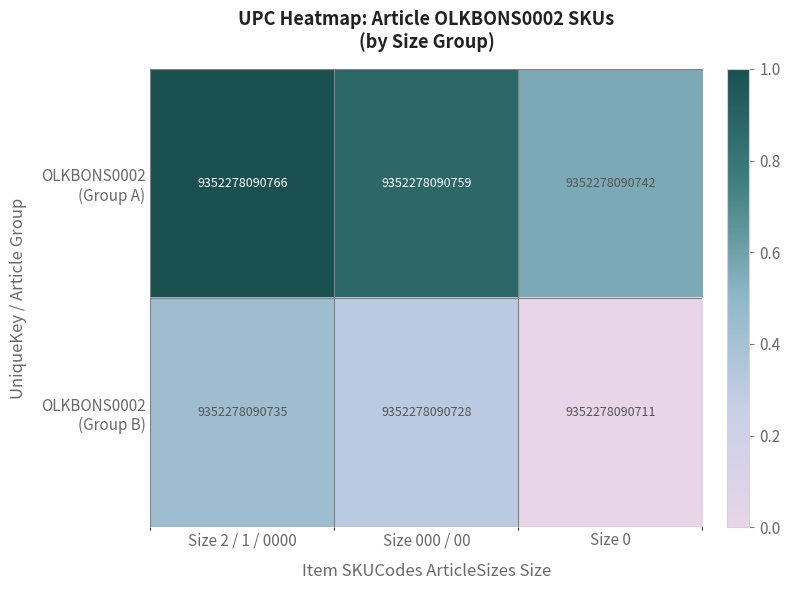

What is the difference between the maximum and minimum values in the OLKBONS0002 (Group A) series?

0.4